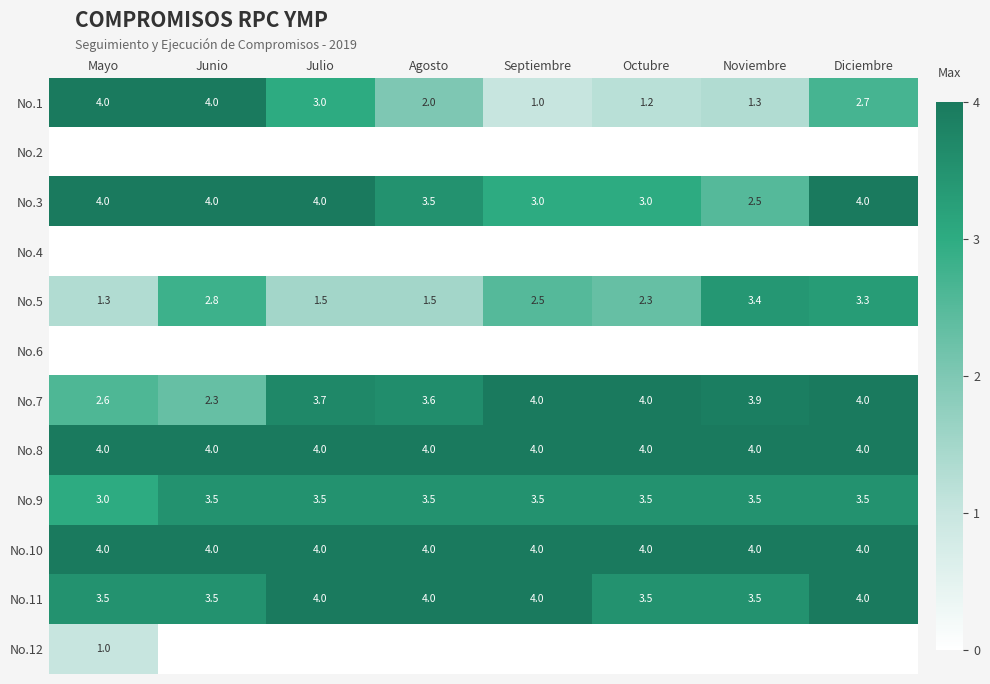

Which label corresponds to the largest value in the chart?

Mayo